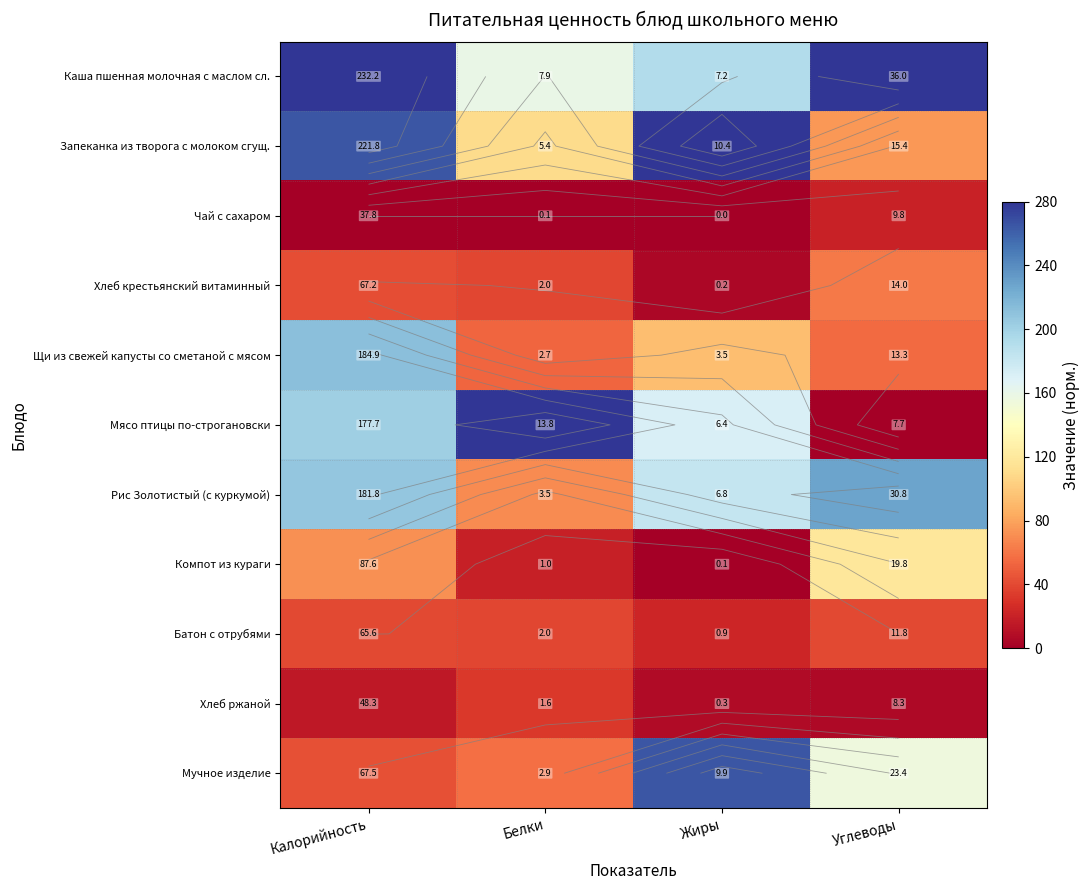

Where is Рис Золотистый (с куркумой) nearest to the value 148?

Жиры